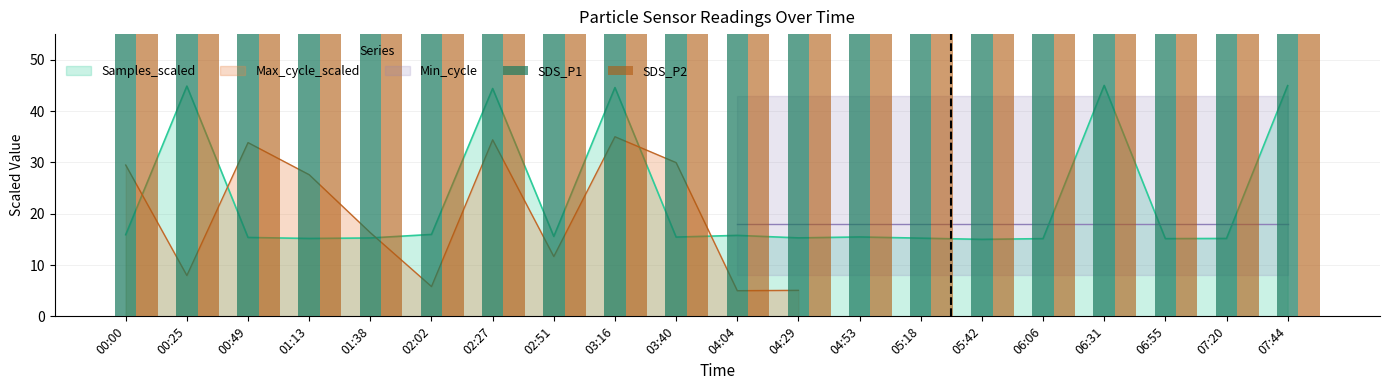

Which series has the largest total across all categories?

SDS_P1